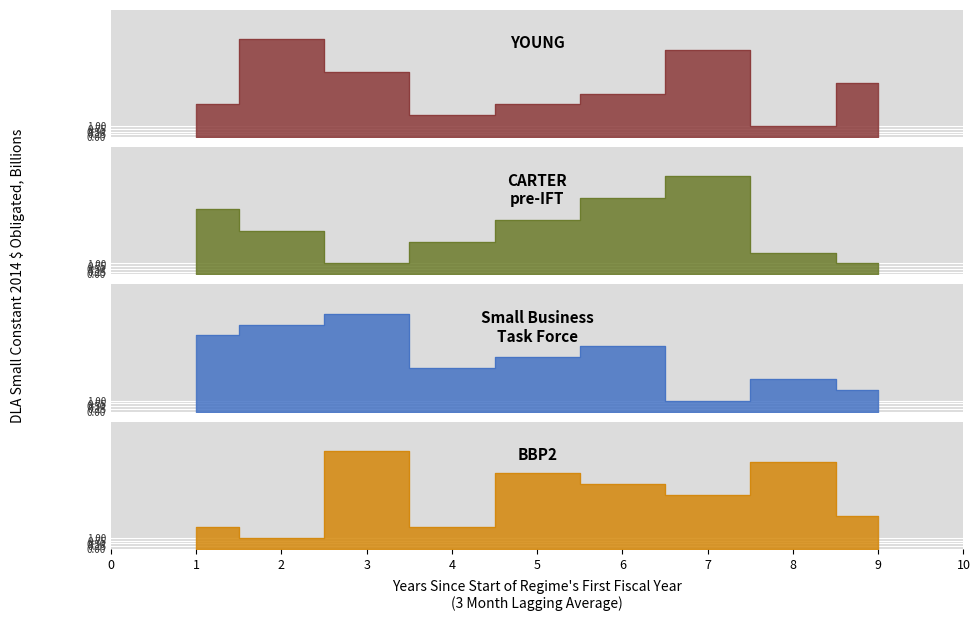

Which has a higher value, 2 or 1?

2